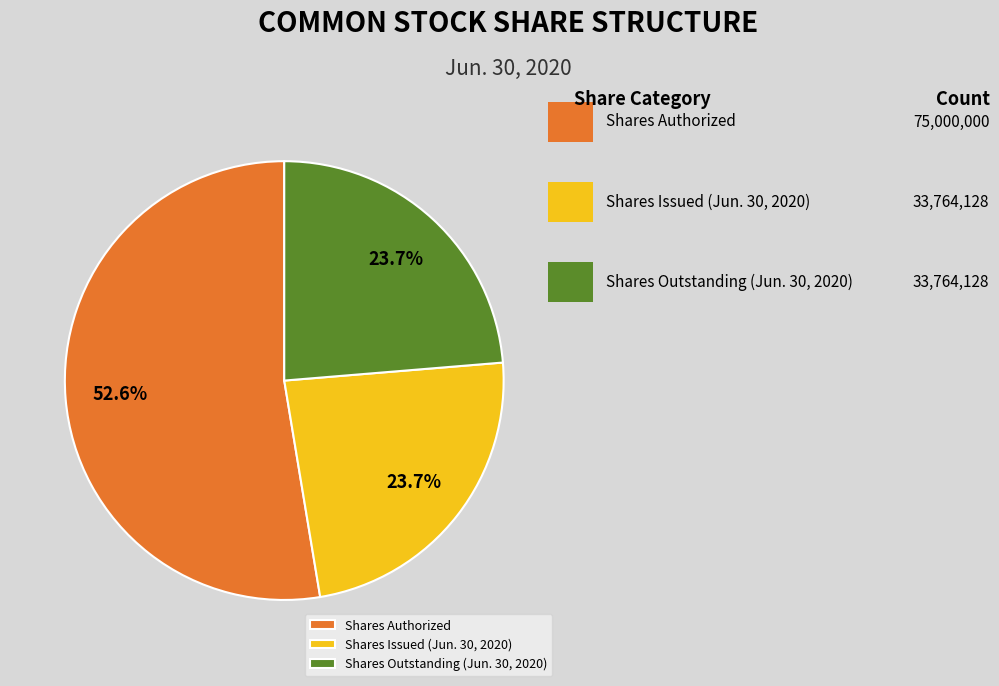

How many segments does this pie chart have?

3